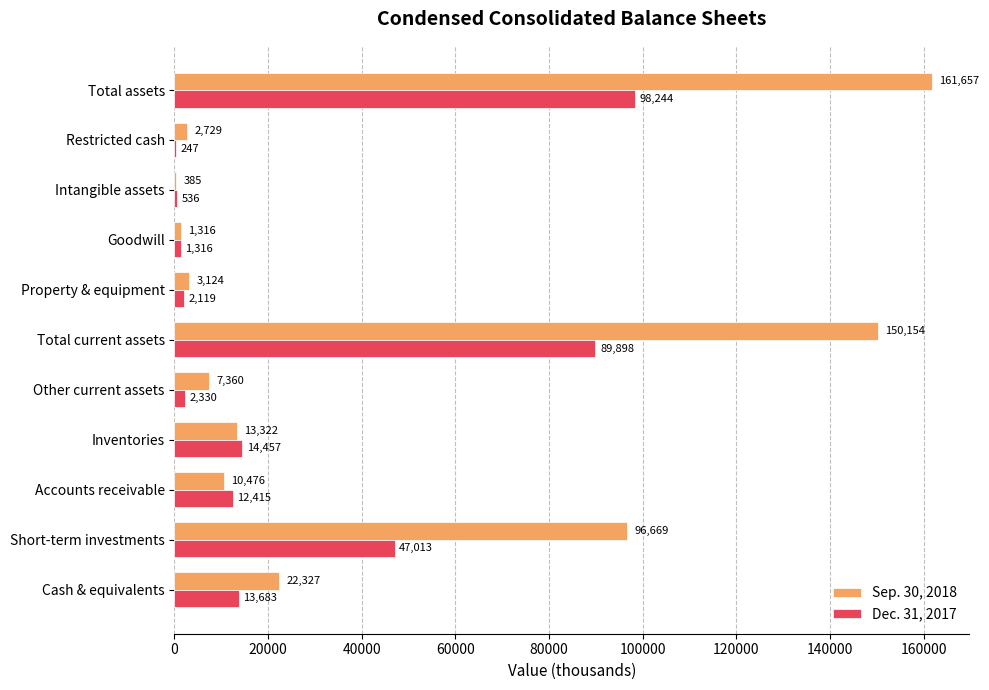

What is the total value across all series at Accounts receivable?

22891